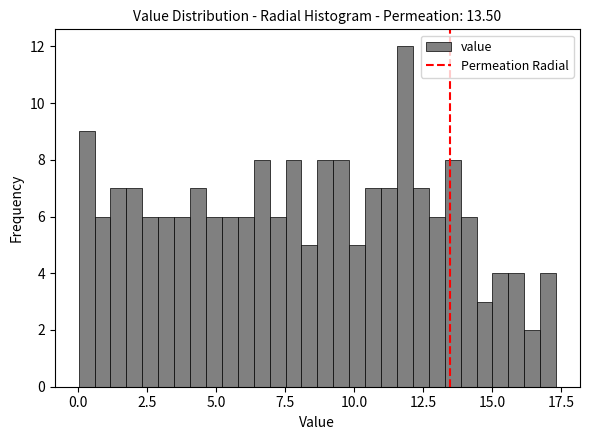

Read against the x-axis, roughly where is the centre of the tallest bar?

12.0